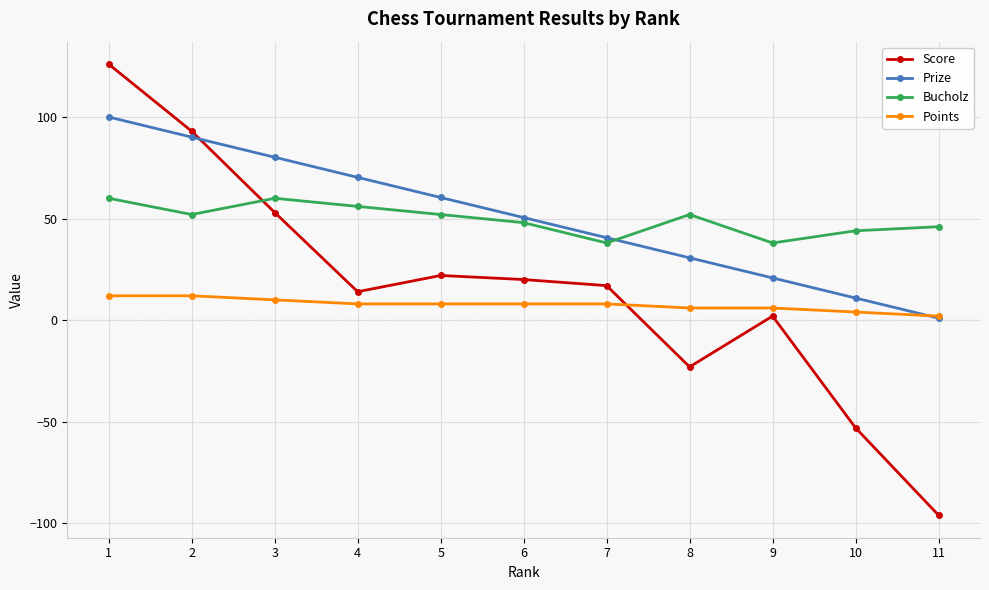

What is the approximate value of Prize at 10?

10.9